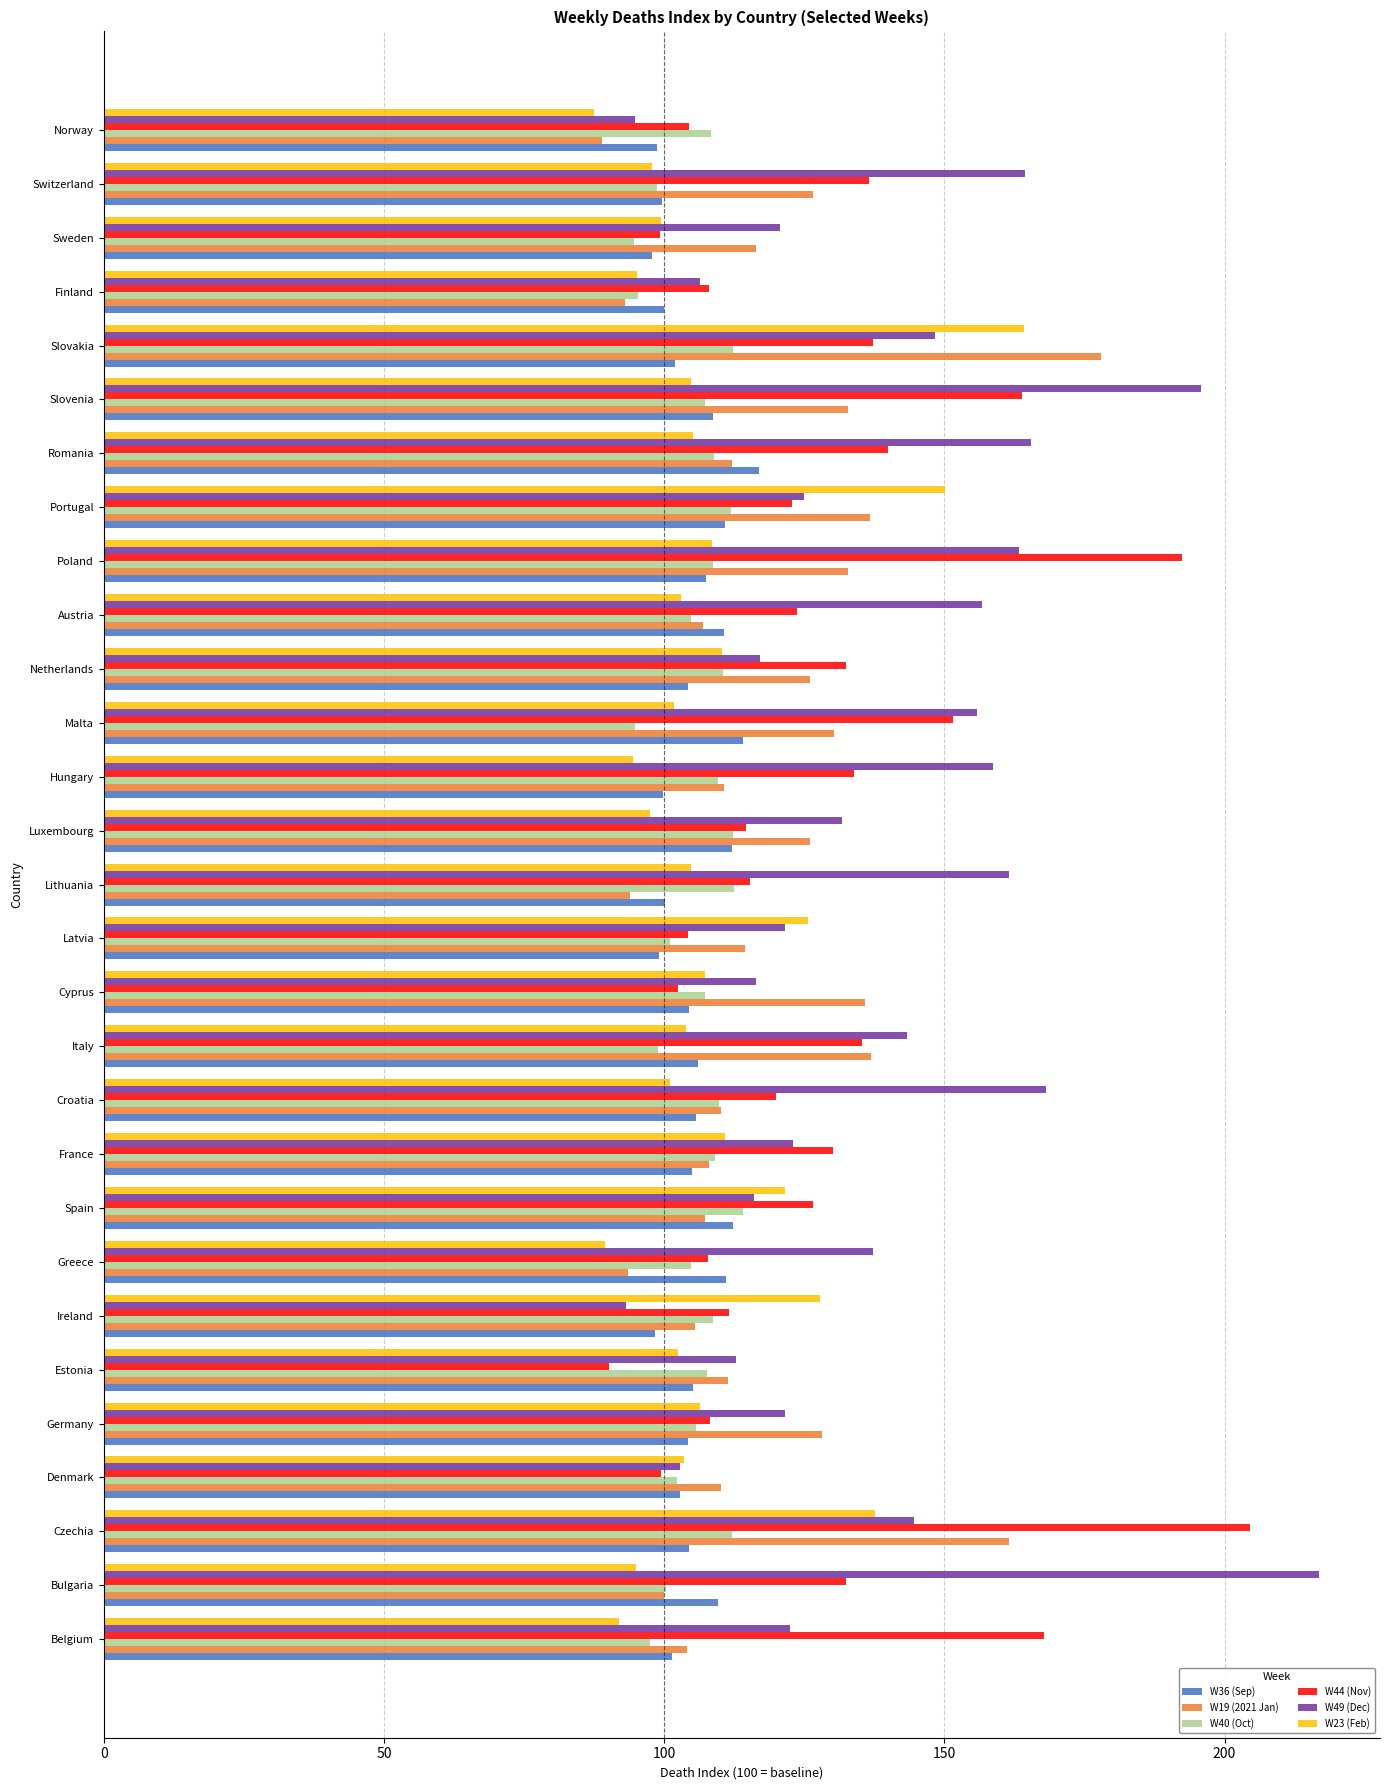

What is the total value across all series at Luxembourg?

694.0